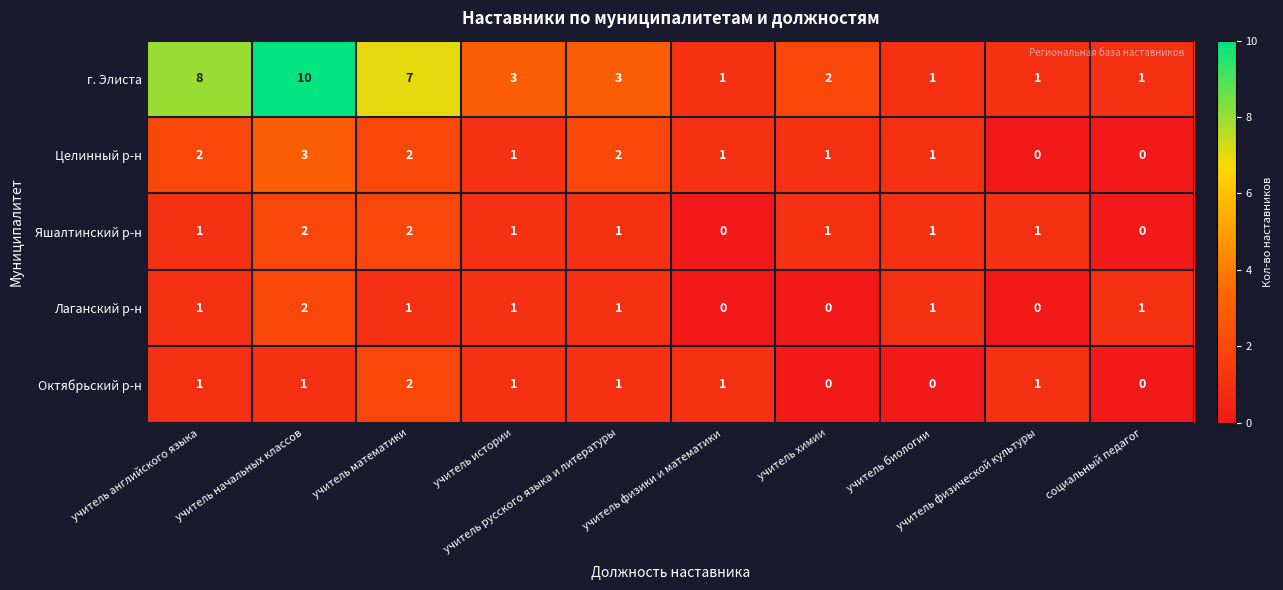

Count the г. Элиста values in the range 1 to 7.

8